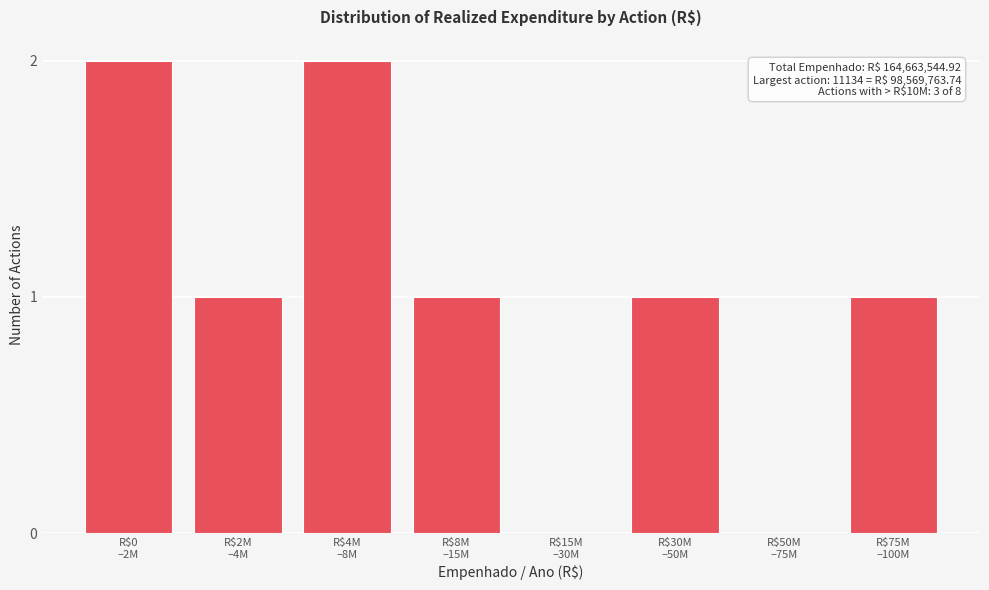

What is the sum of all values?

8